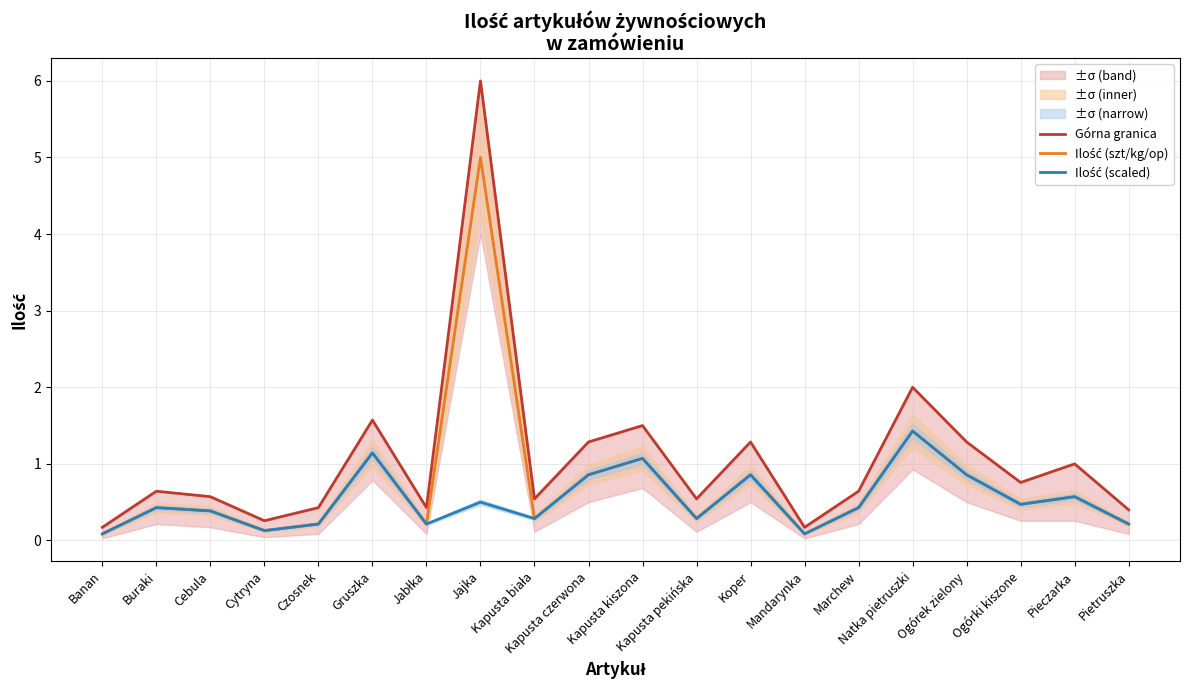

True or false: Górna granica and Ilość (scaled) intersect in this chart.

False